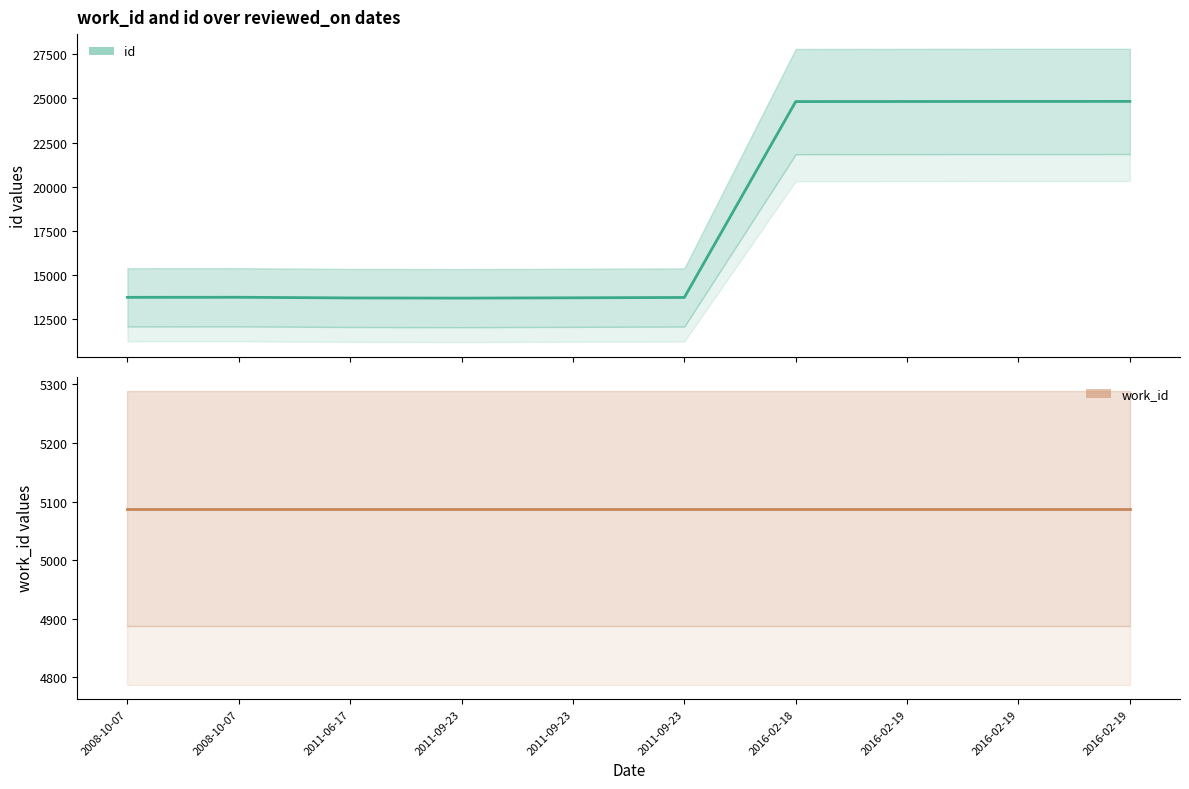

Which category has the lowest value in the work_id series?

2008-10-07